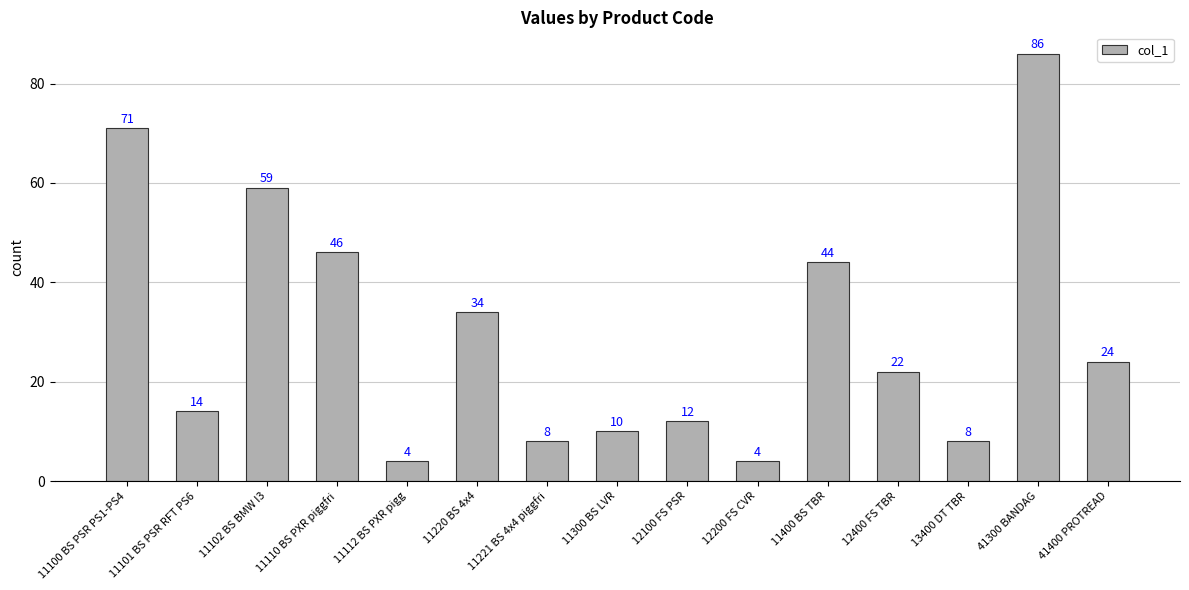

What is the label of the 8th bar from the left?

11300 BS LVR